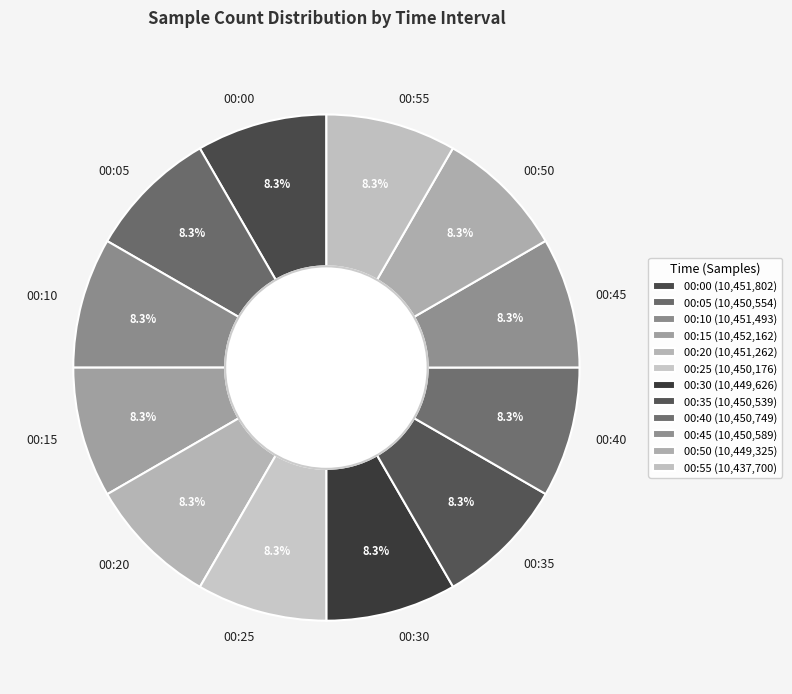

To the nearest percent, what percentage of the pie is 00:30?

8%